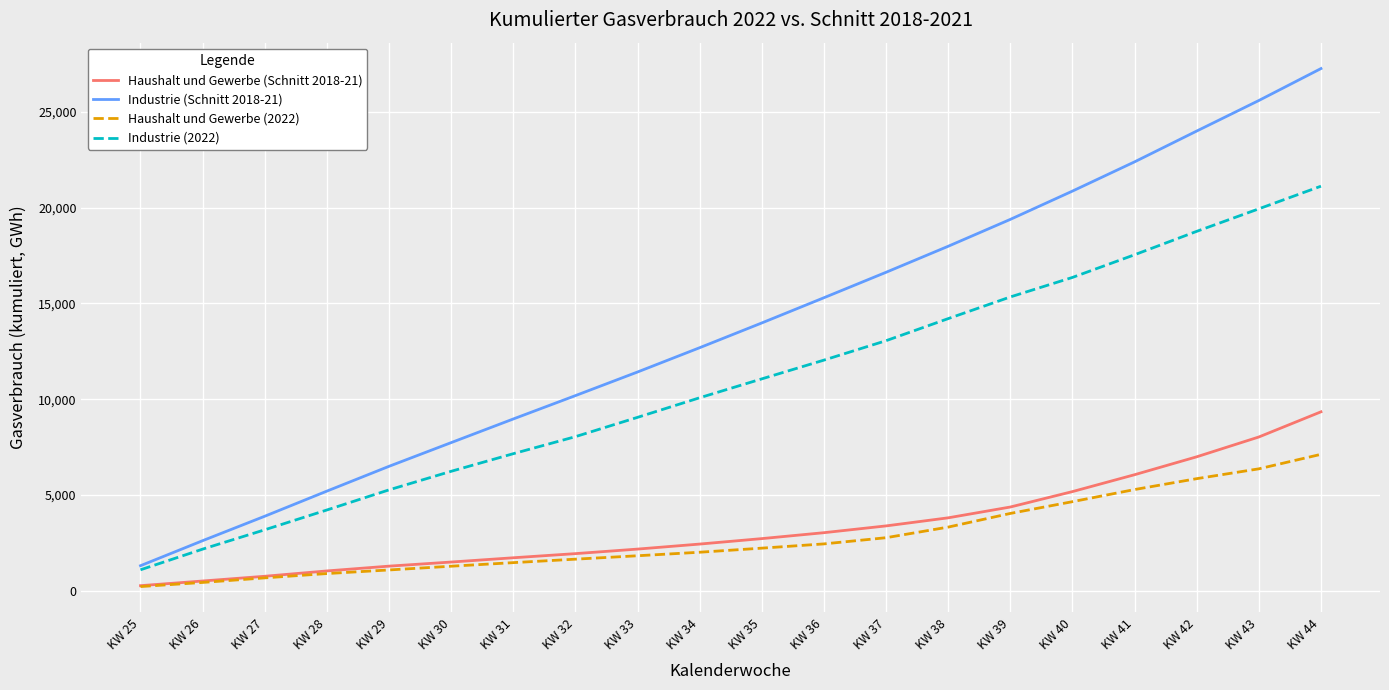

The value of Industrie (2022) at KW 40 is 25739. True or false?

False